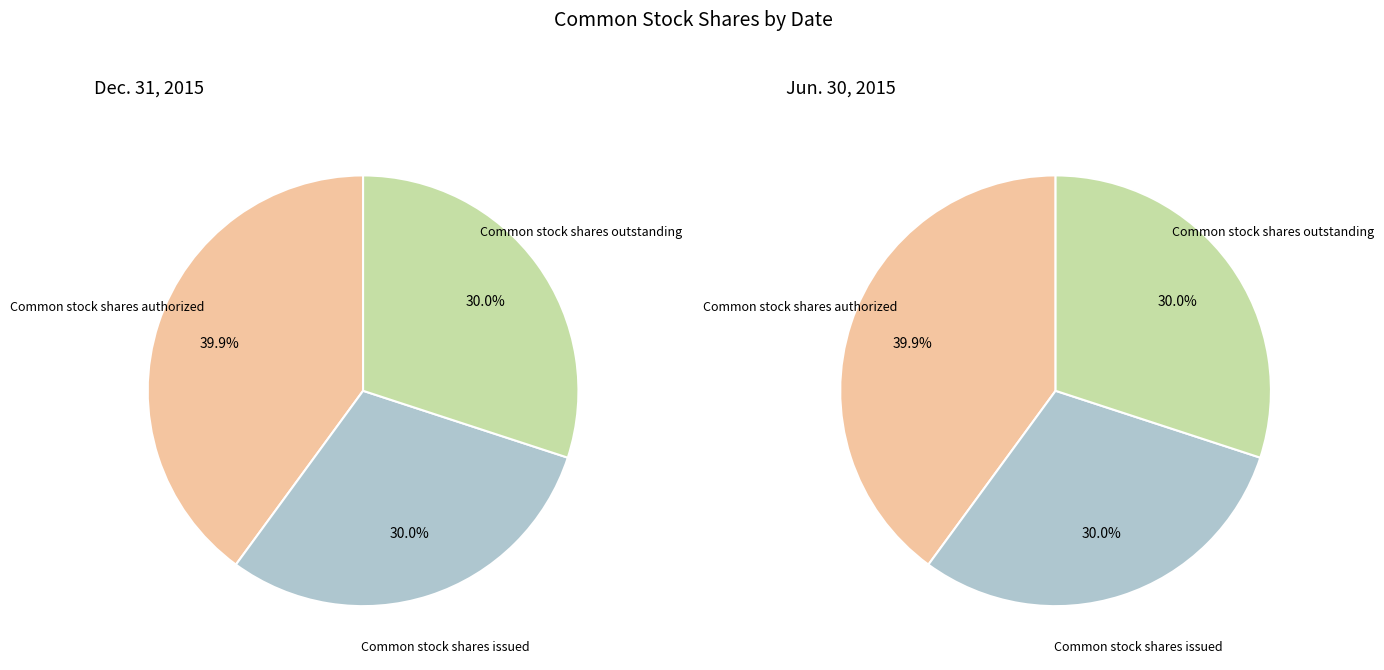

How many slices are in this pie chart?

3